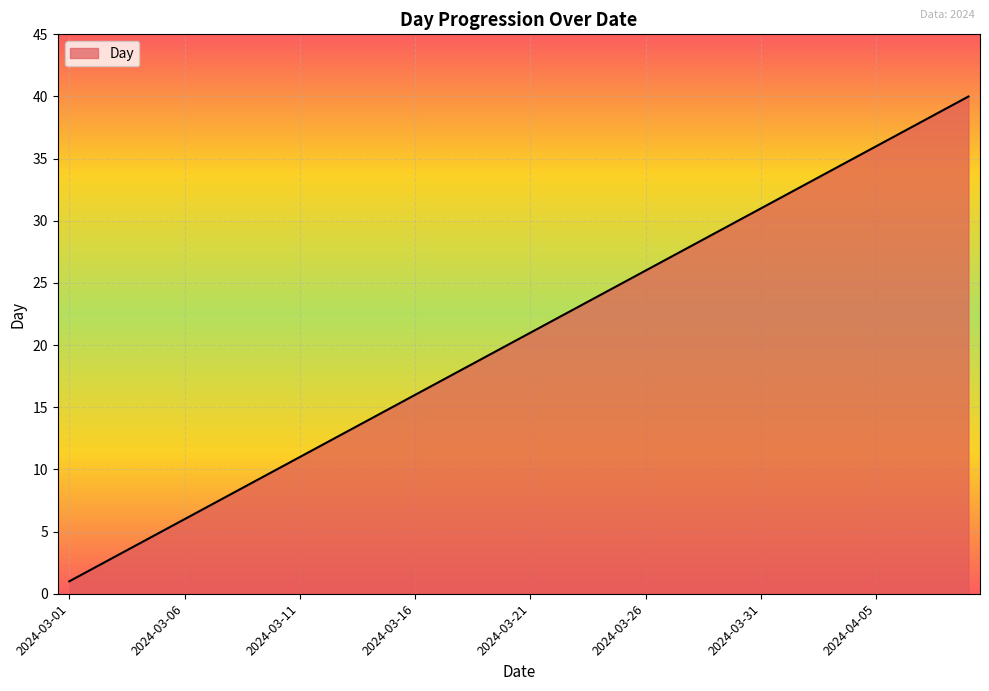

What is the difference between the maximum and minimum values?

39